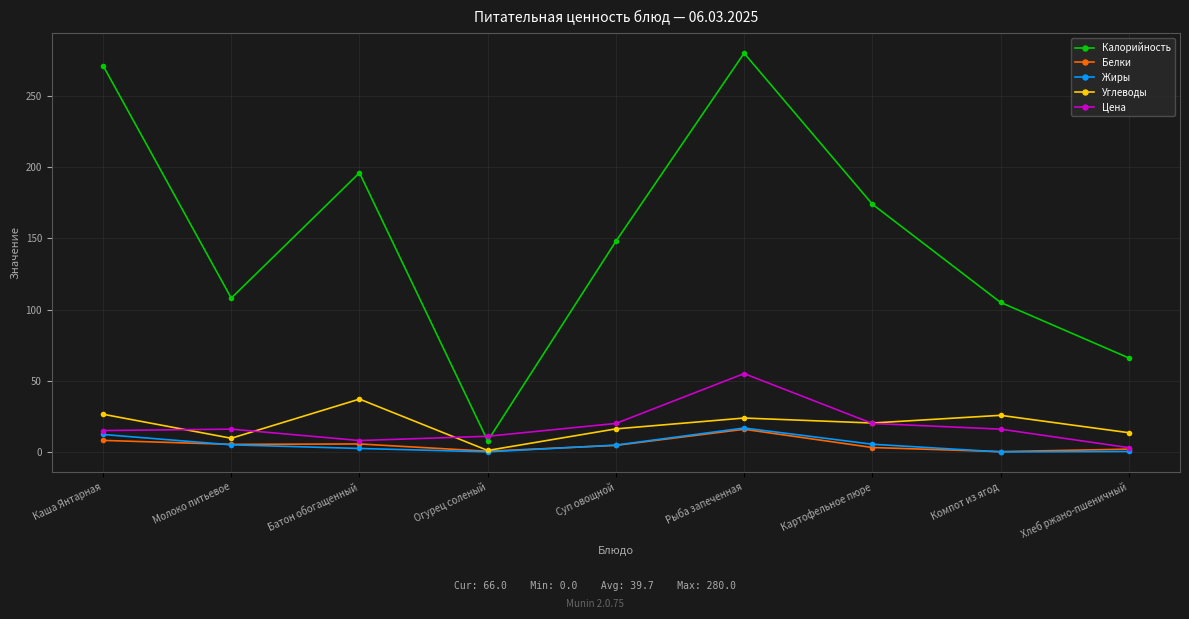

What is the sum of all Углеводы values?

173.7